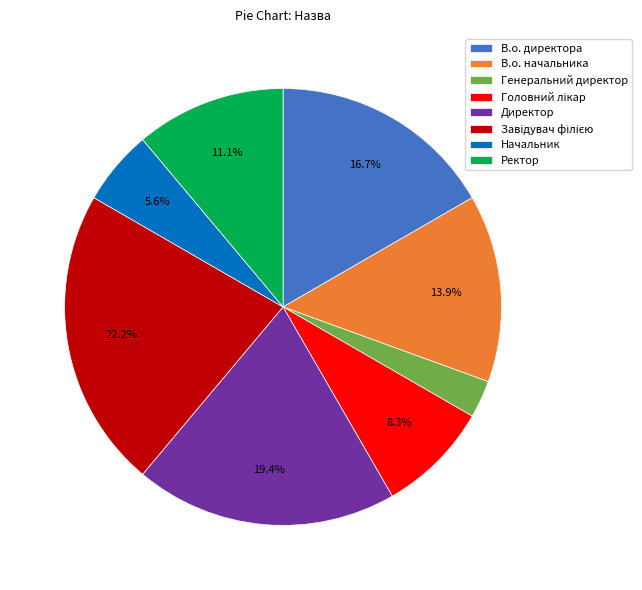

Is it true that В.о. начальника is 1% of the pie?

False